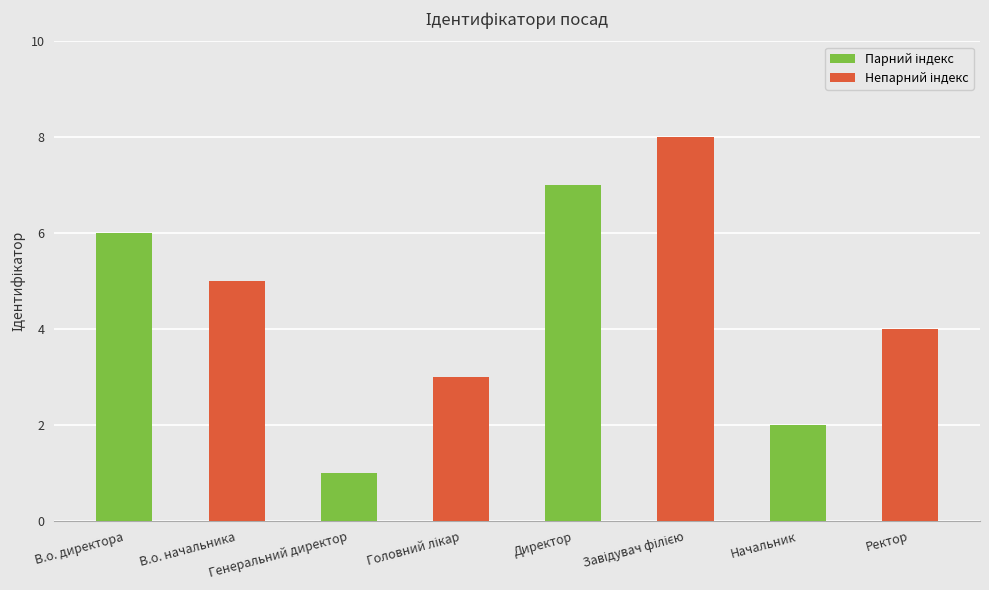

What is the sum of the values at Ректор and В.о. начальника?

9